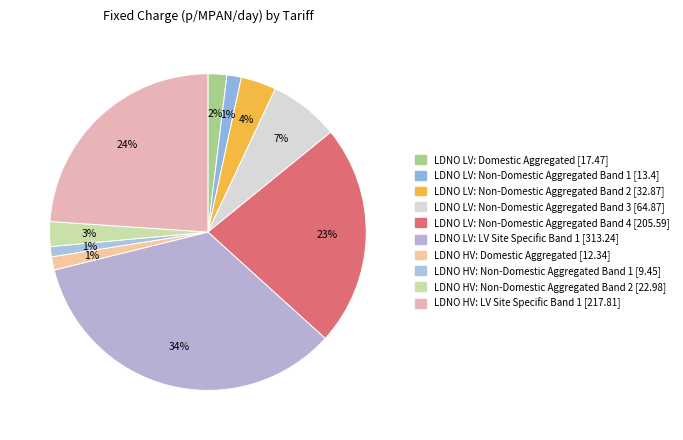

Approximately how many times larger is the value at LDNO HV: LV Site Specific Band 1 compared to LDNO LV: Non-Domestic Aggregated Band 3?

3.4